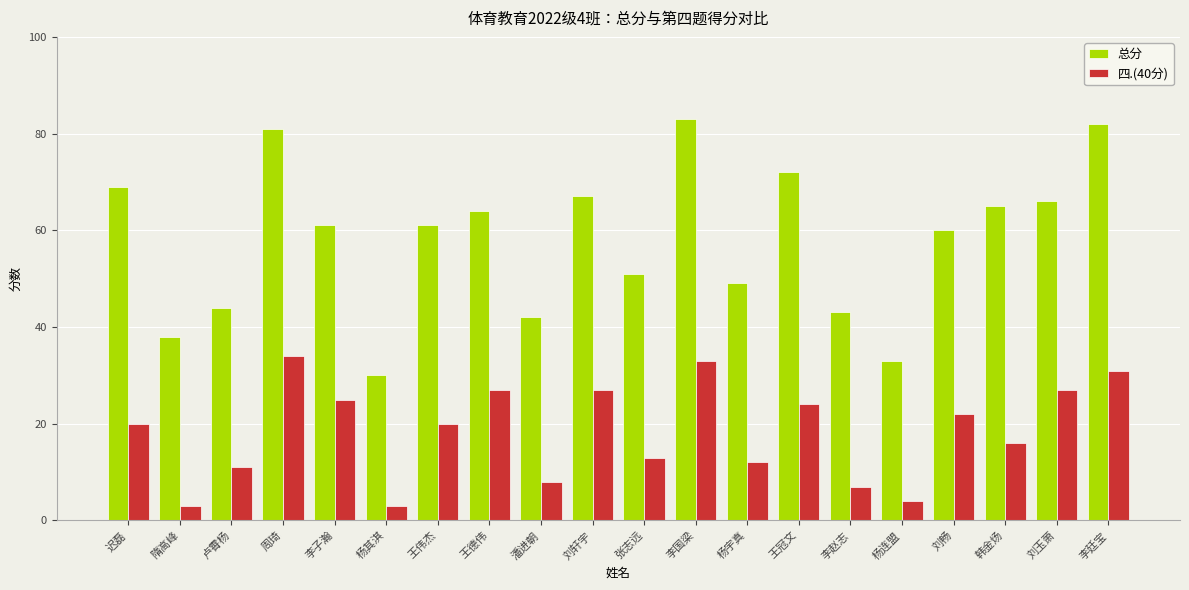

Reading left to right, what are all the values shown in this chart?

总分: 迟磊=69	隋高峰=38	卢霄杨=44	周琦=81	李子瀚=61	杨其淇=30	王伟杰=61	王德伟=64	潘进朝=42	刘轩宇=67	张志远=51	李国梁=83	杨宇真=49	王冠文=72	李赵志=43	杨连盟=33	刘畅=60	韩金炀=65	刘玉萧=66	李廷宝=82
四.(40分): 迟磊=20	隋高峰=3	卢霄杨=11	周琦=34	李子瀚=25	杨其淇=3	王伟杰=20	王德伟=27	潘进朝=8	刘轩宇=27	张志远=13	李国梁=33	杨宇真=12	王冠文=24	李赵志=7	杨连盟=4	刘畅=22	韩金炀=16	刘玉萧=27	李廷宝=31